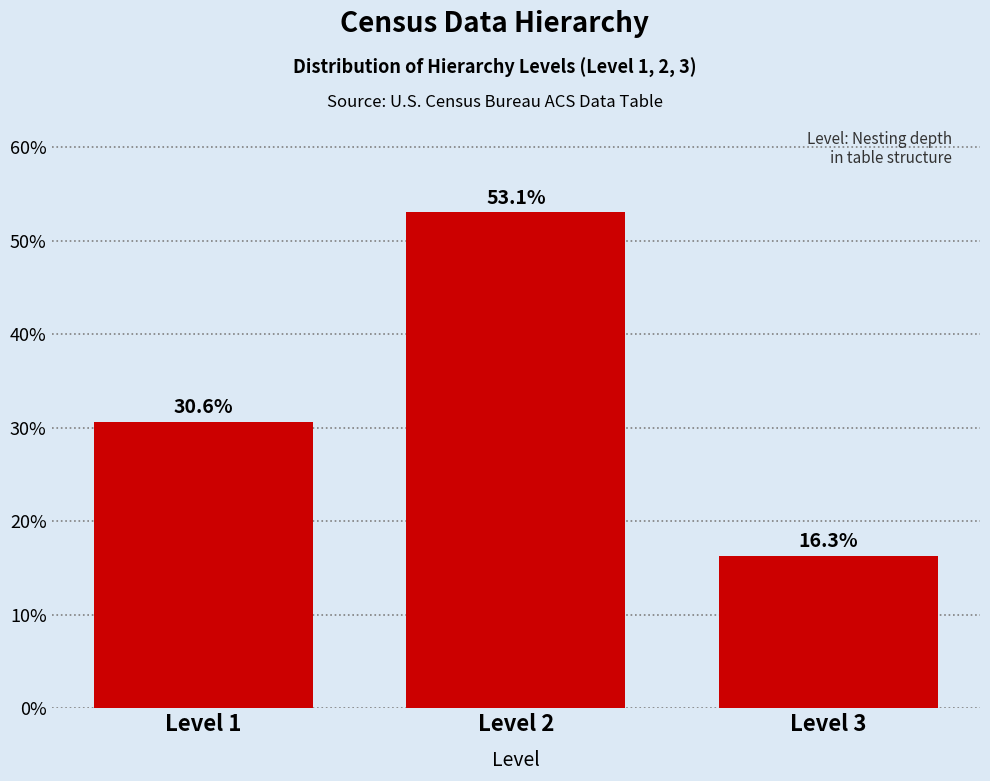

Reading left to right, transcribe all the data shown in this chart.

Level 1=30.6	Level 2=53.1	Level 3=16.3